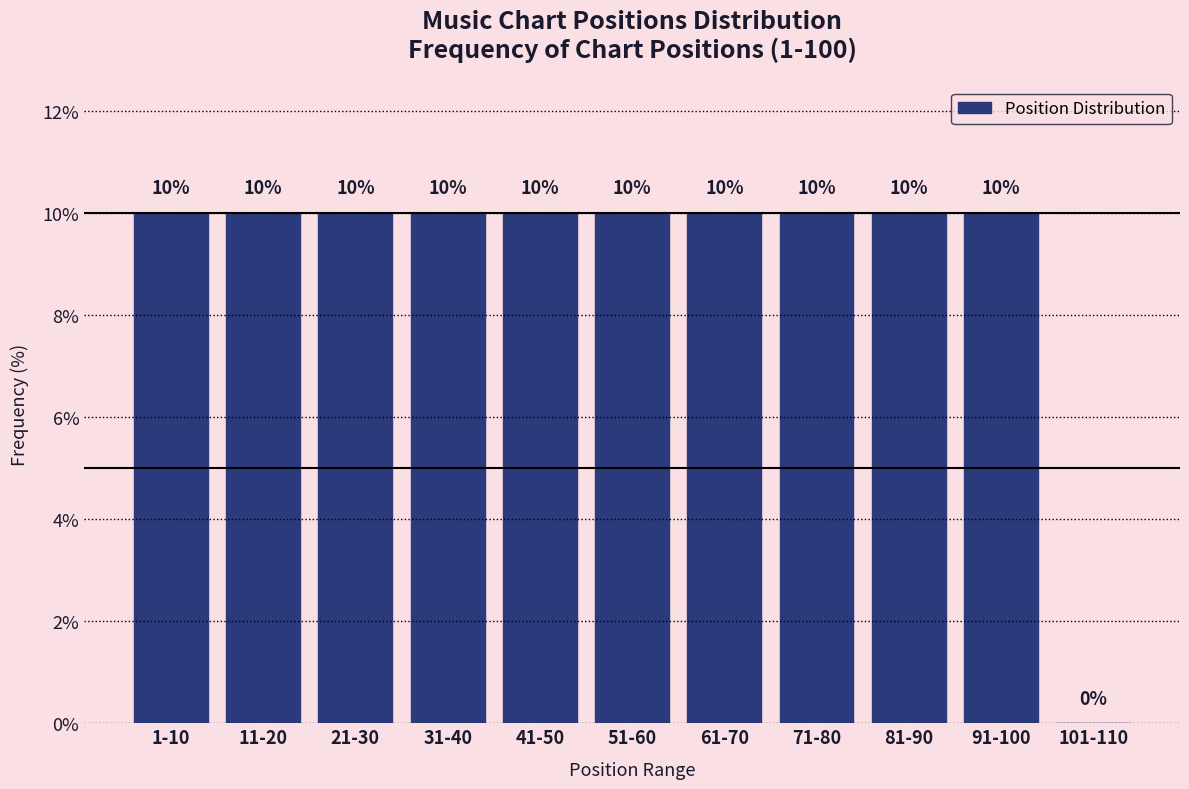

Reading left to right, list all the values displayed in this chart.

1-10=10	11-20=10	21-30=10	31-40=10	41-50=10	51-60=10	61-70=10	71-80=10	81-90=10	91-100=10	101-110=0